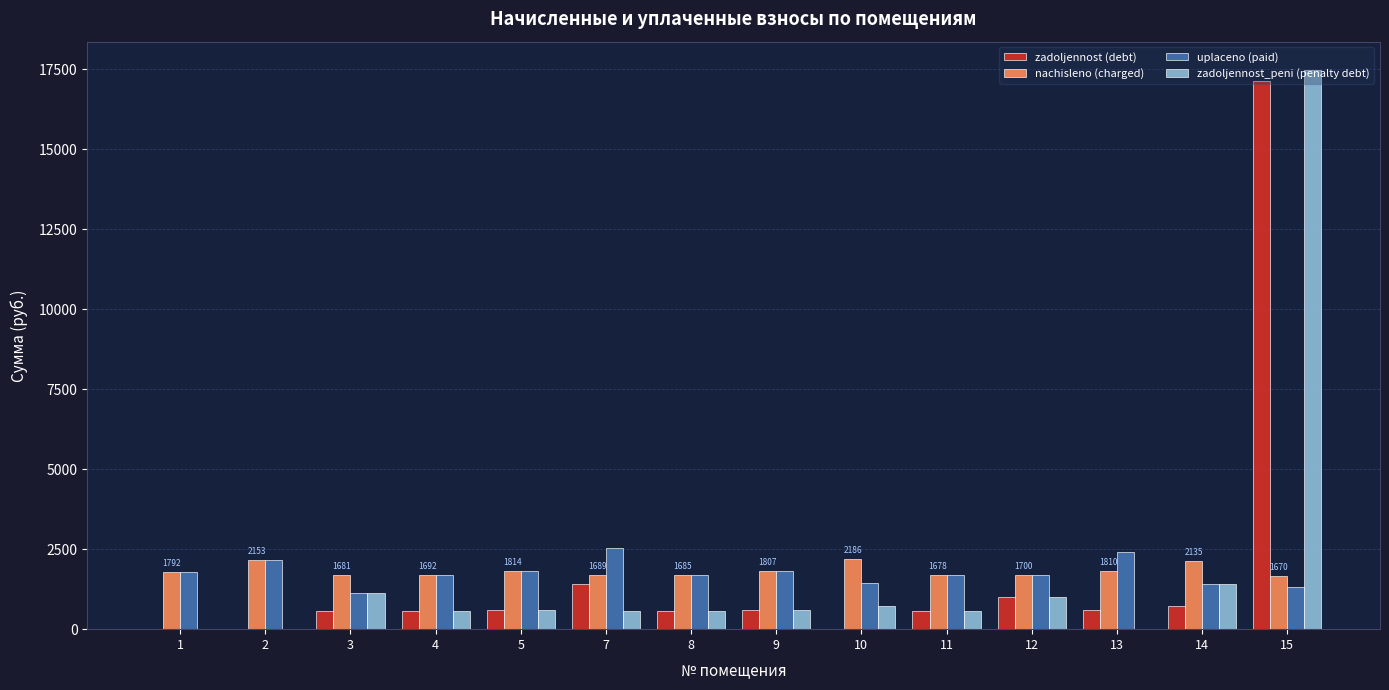

At which label does zadoljennost (debt) first exceed 602?

5